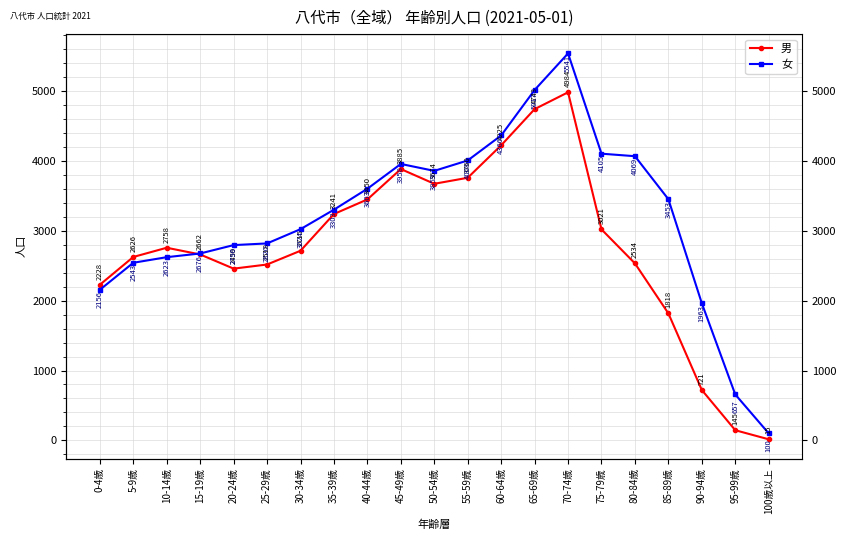

Count the number of categories in the chart.

21